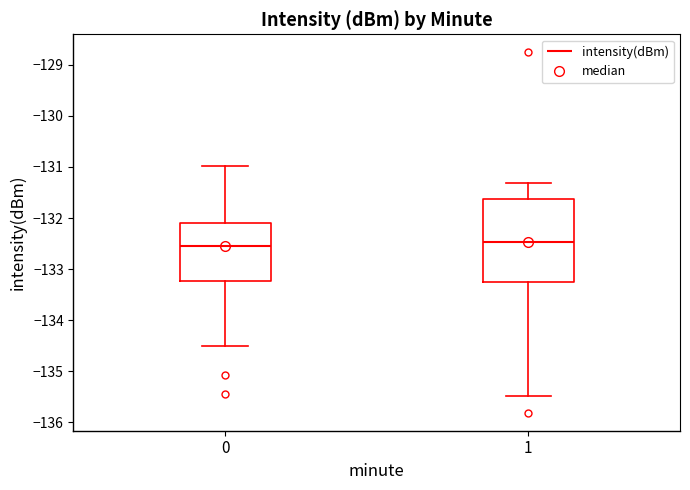

Where is the lower edge of the box at x = 0 on the y-axis? The values are not printed on the chart, so give them approximately, as read against the axis.

-133.2